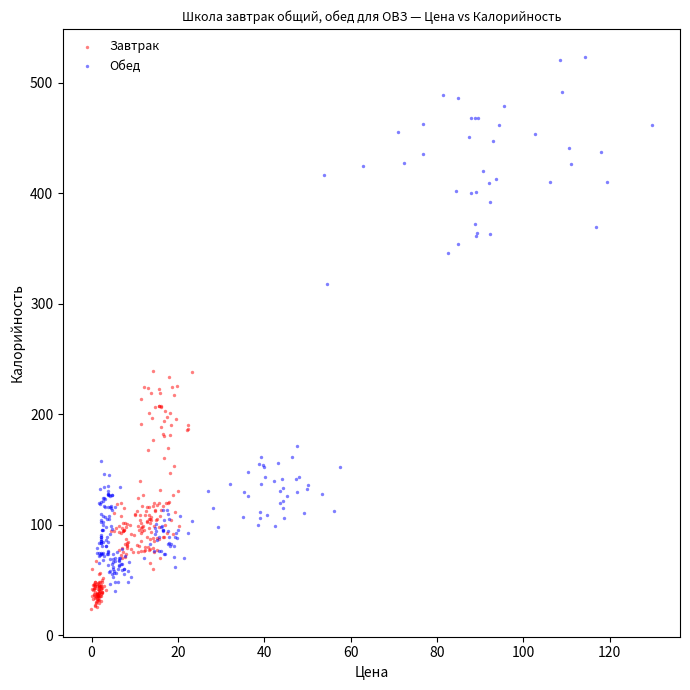

Which series contains the highest Y value?

Обед